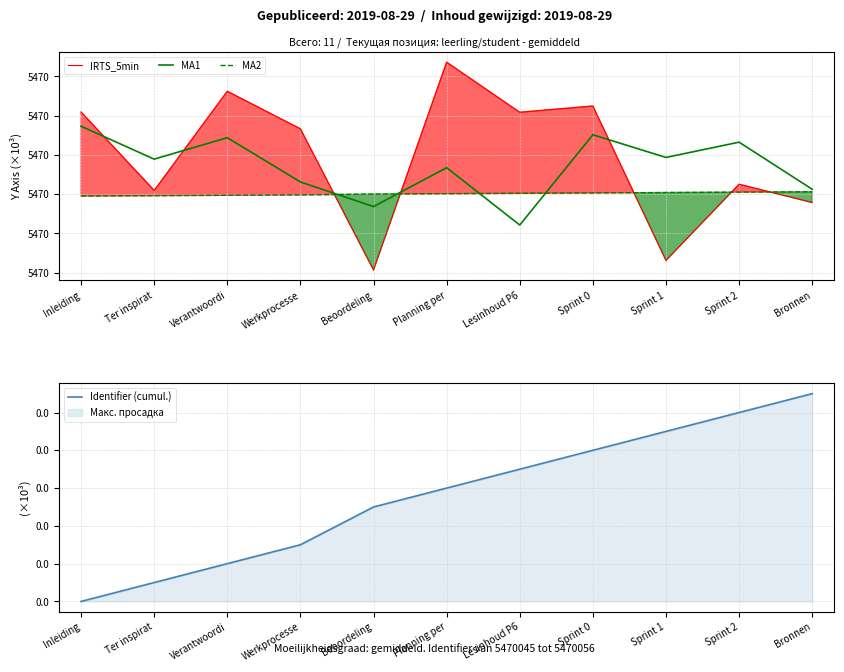

Which category has the lowest value in the MA1 series?

Lesinhoud P6